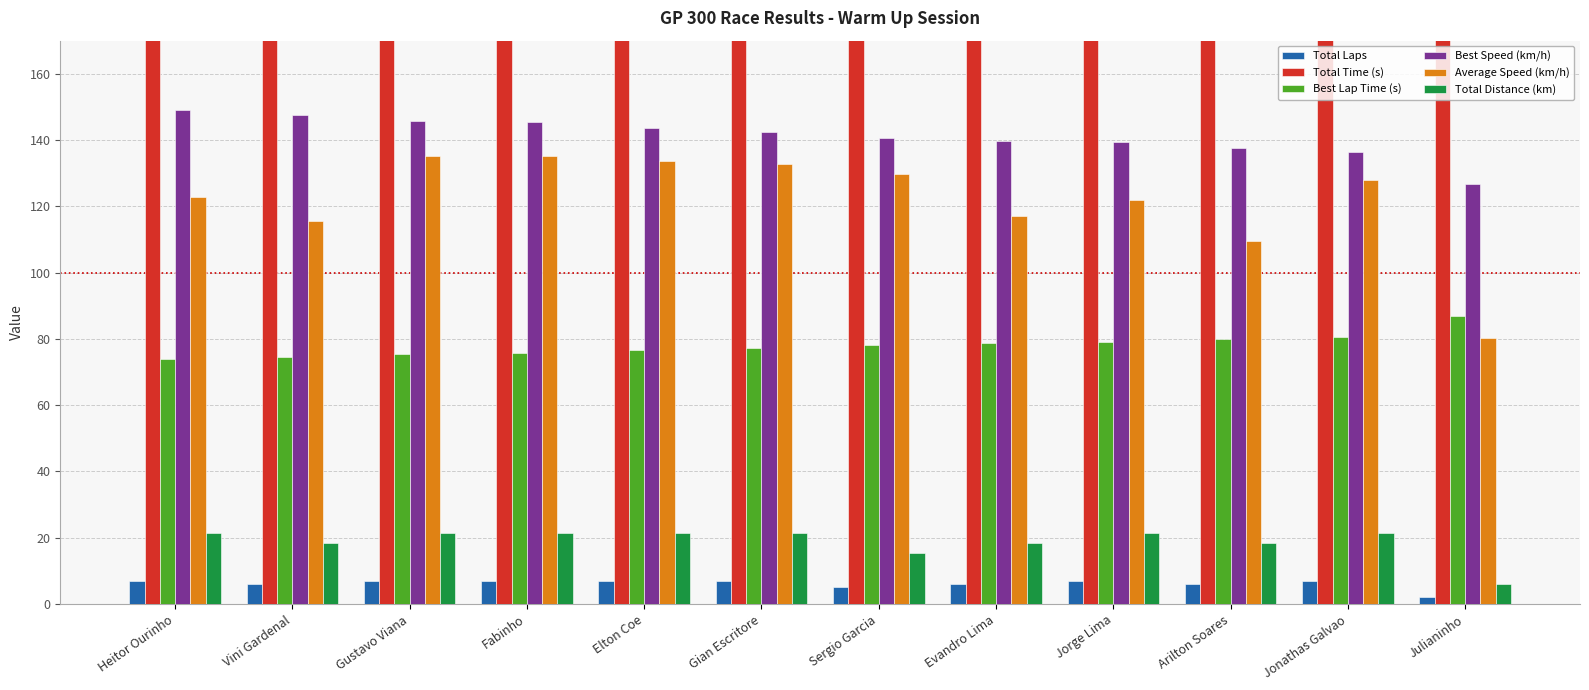

What is the average value of the Total Laps series?

6.2